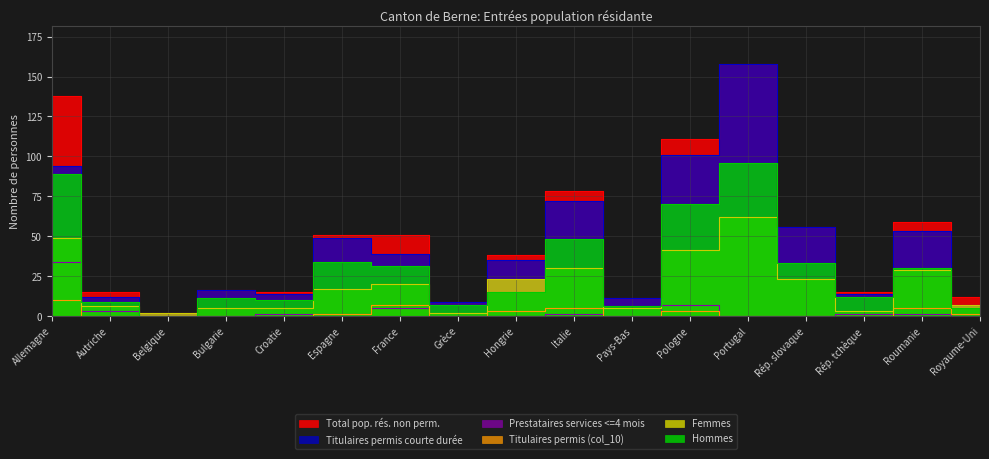

Where is the first local maximum for Femmes?

France